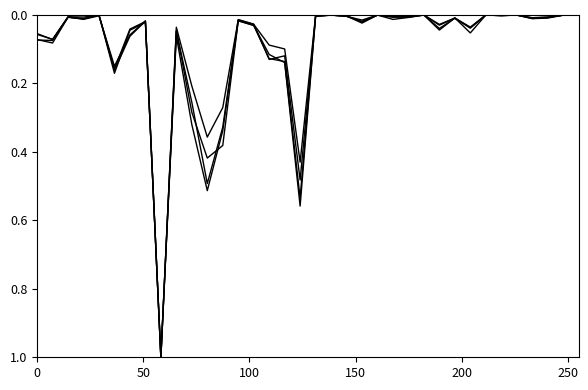

Does the chart display data point markers on the line(s)?

No